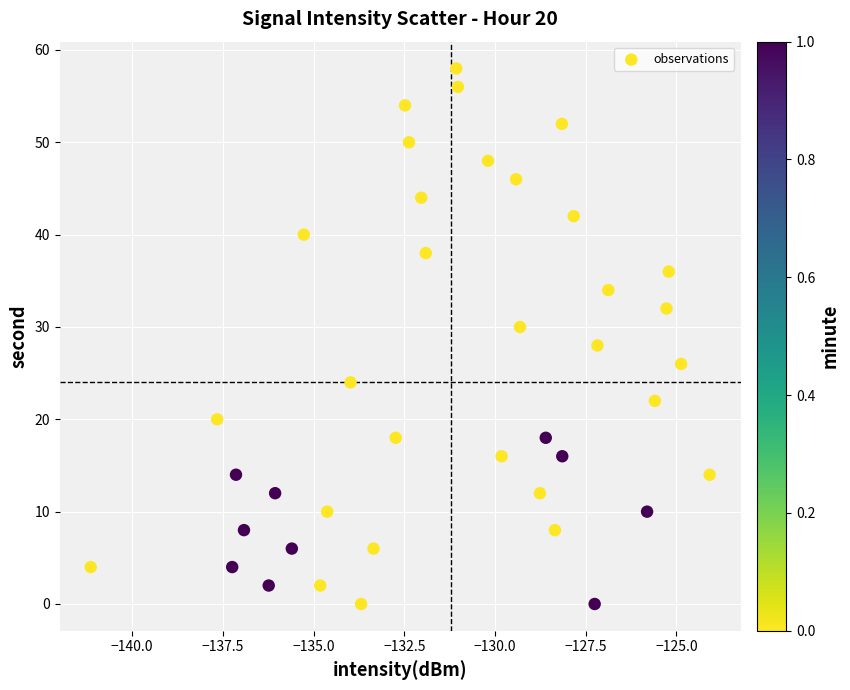

What is the range of Y values (max minus min)?

58